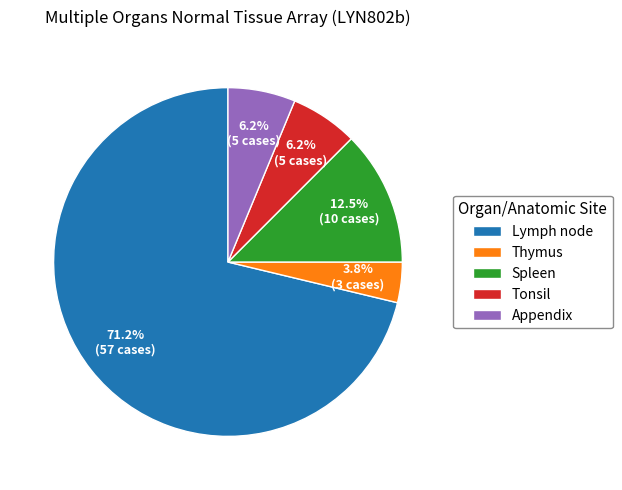

What is the smallest slice in the pie chart?

Thymus